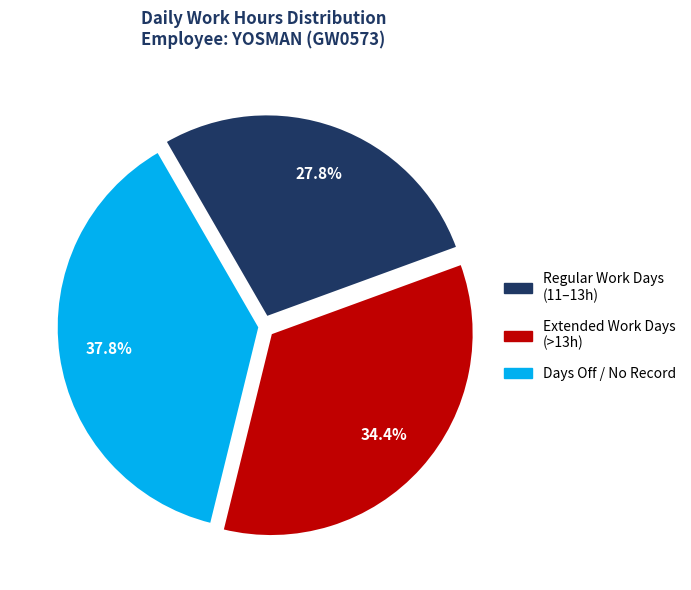

Count the number of slices in the pie.

3